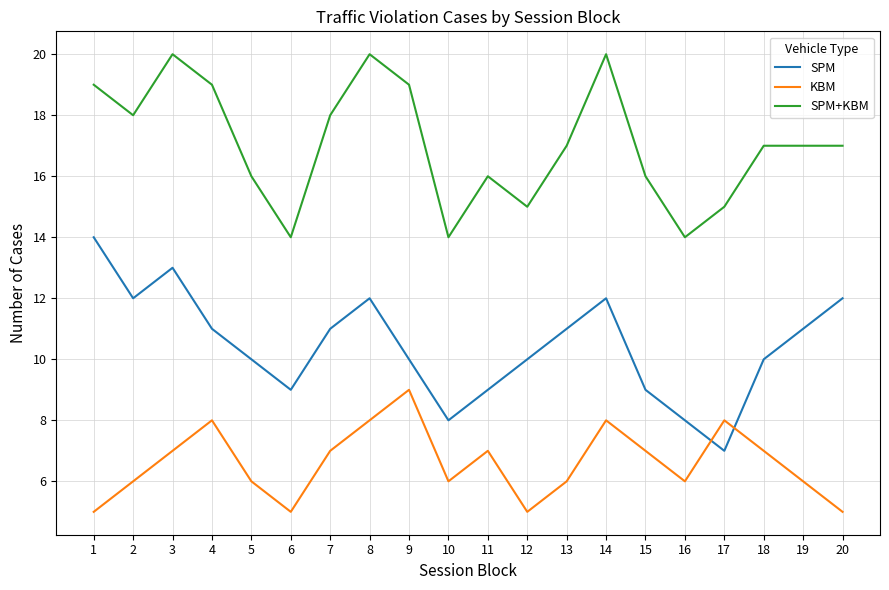

Where is the first local minimum for KBM?

6